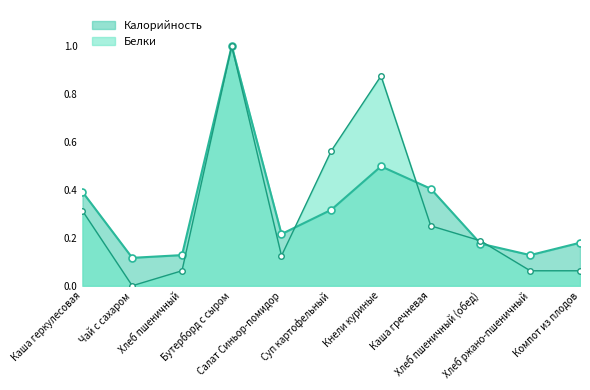

At which category does Калорийность reach its first local peak?

Бутерборд с сыром